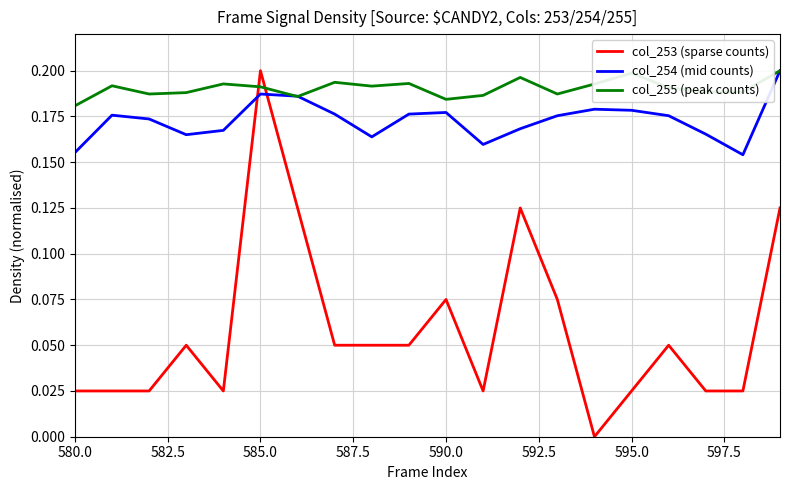

True or false: col_254 (mid counts) and col_253 (sparse counts) intersect in this chart.

True